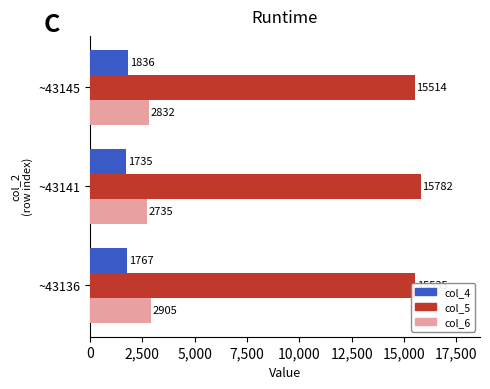

Is it true that col_4 equals 1050 at ~43136?

False